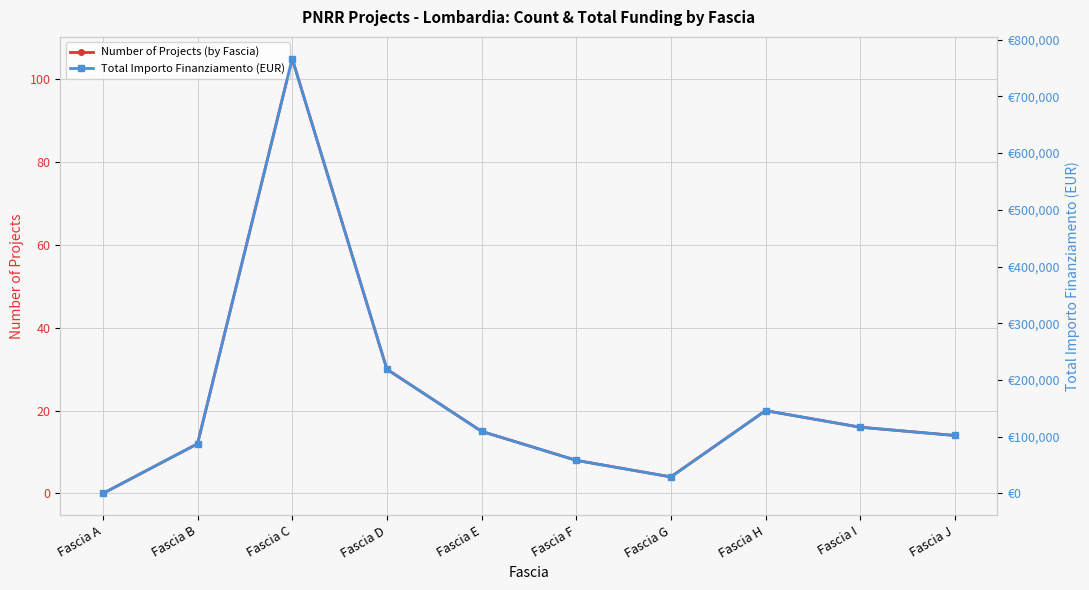

What are all the series names shown in the legend?

Number of Projects (by Fascia), Total Importo Finanziamento (EUR)